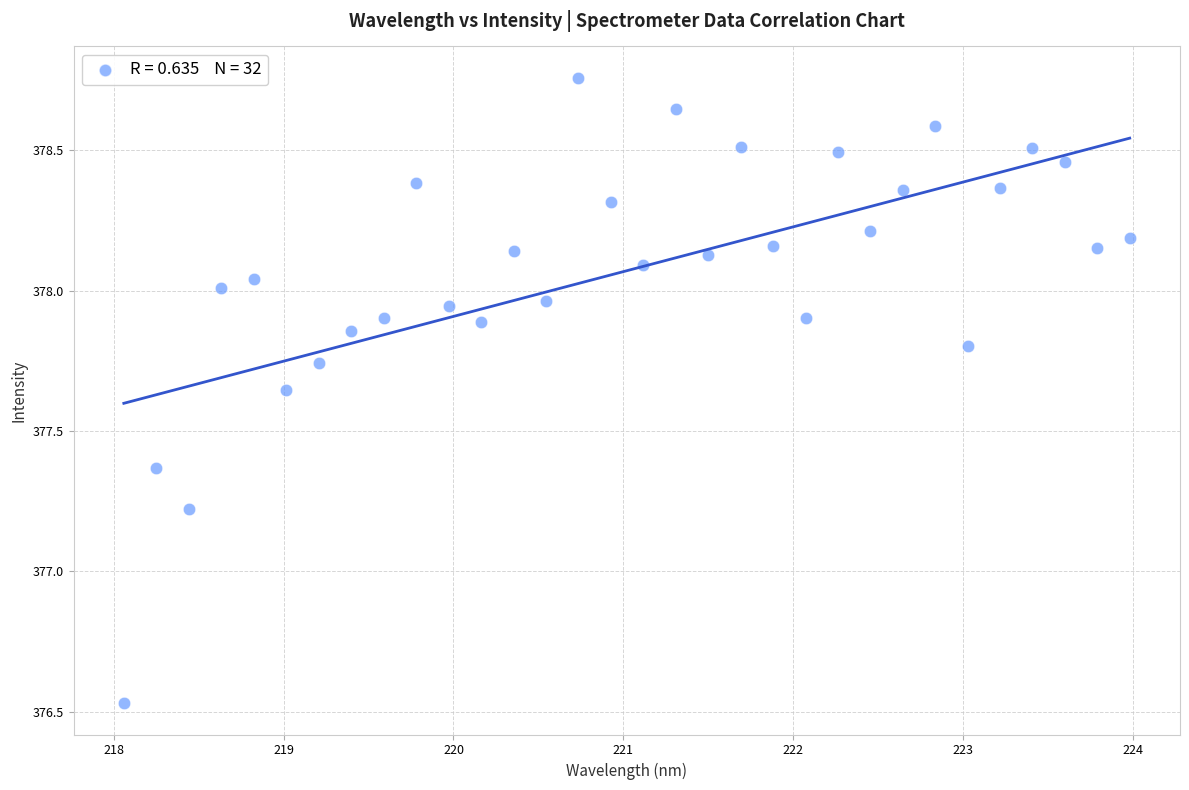

What Y value in the scatter plot is closest to 377?

377.2